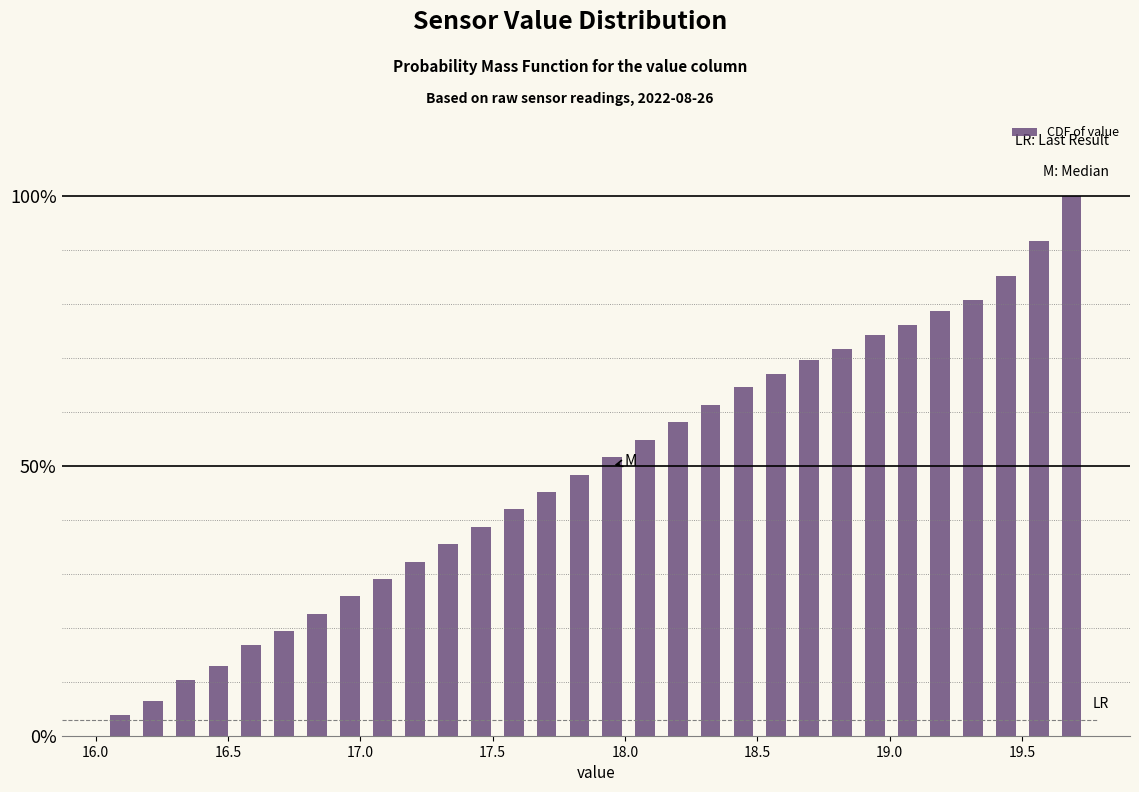

Read against the x-axis, roughly where is the centre of the tallest bar?

19.70